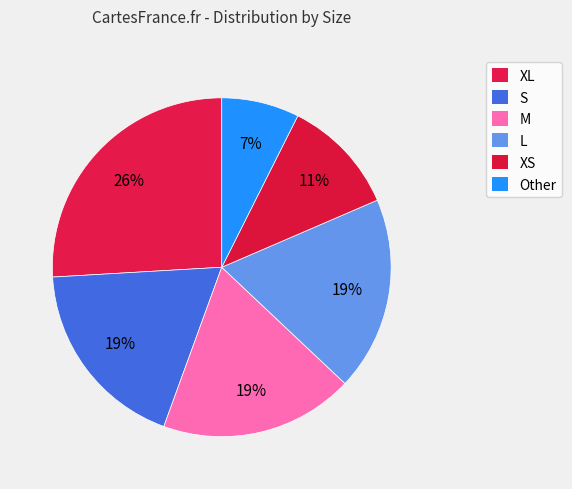

Count the number of slices in the pie.

6